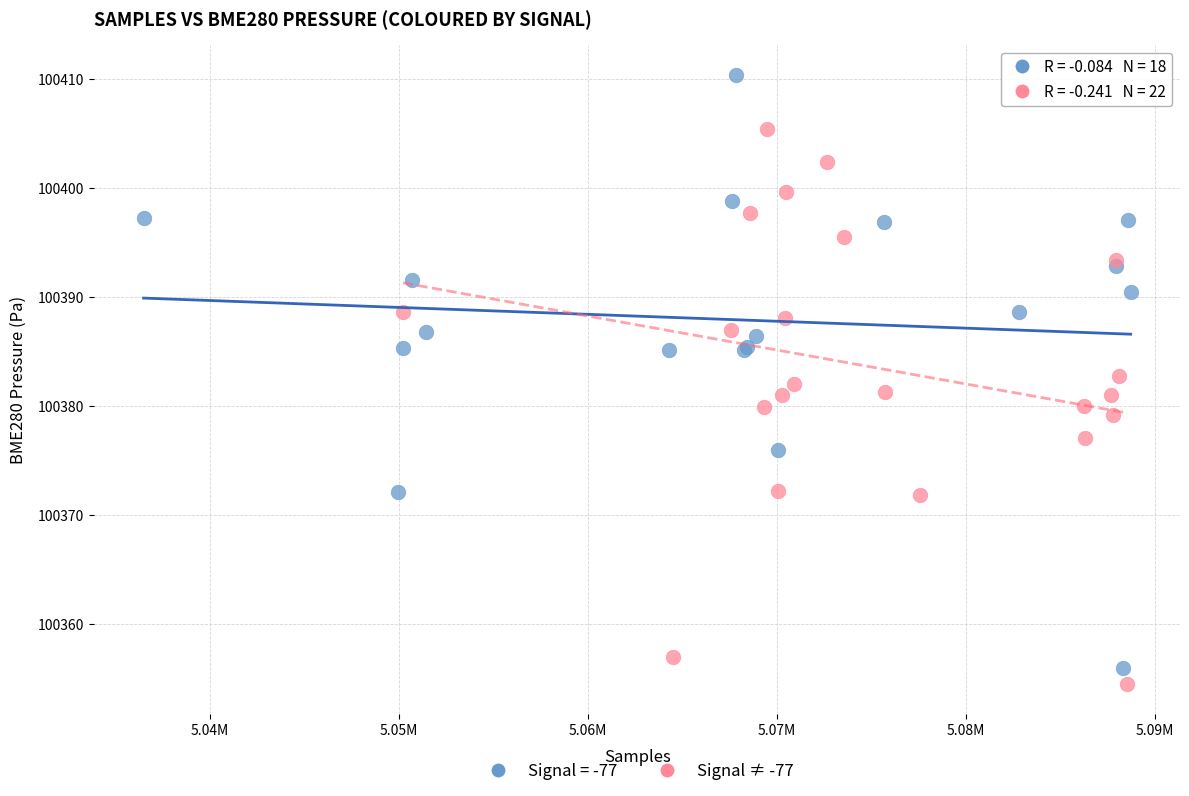

Which series has the widest spread of Y values?

Signal = -77